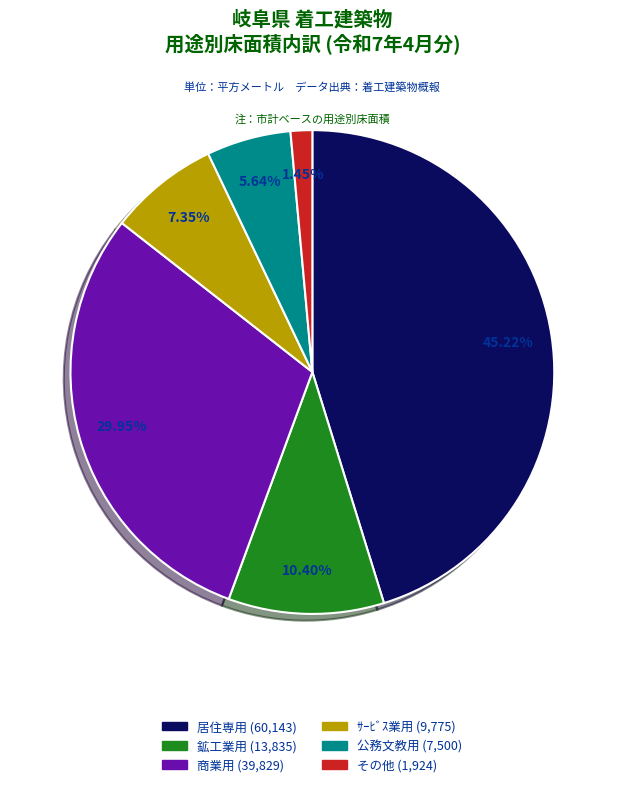

Approximately how many times larger is the value at 居住専用 compared to 鉱工業用?

4.3